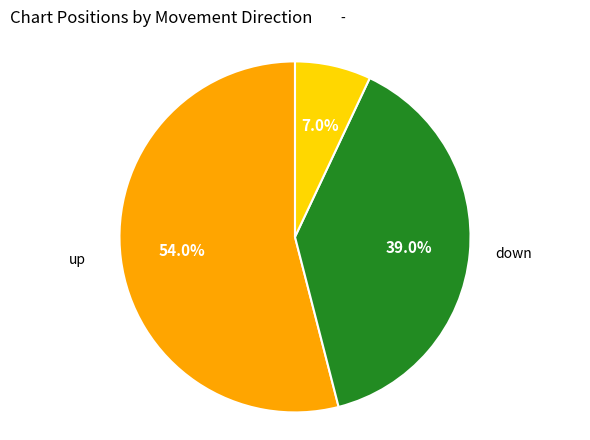

The up slice represents 54% of the pie. True or false?

True